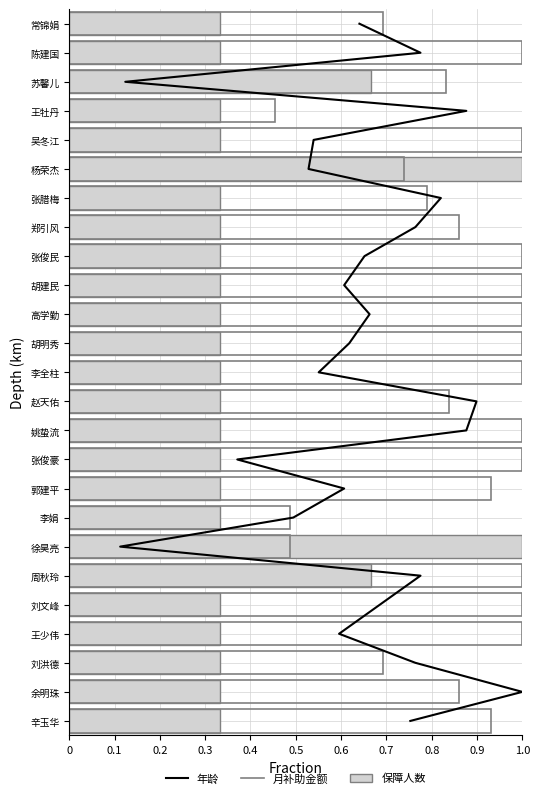

Is it true that 月补助金额 equals 0.7 at 刘洪德?

True